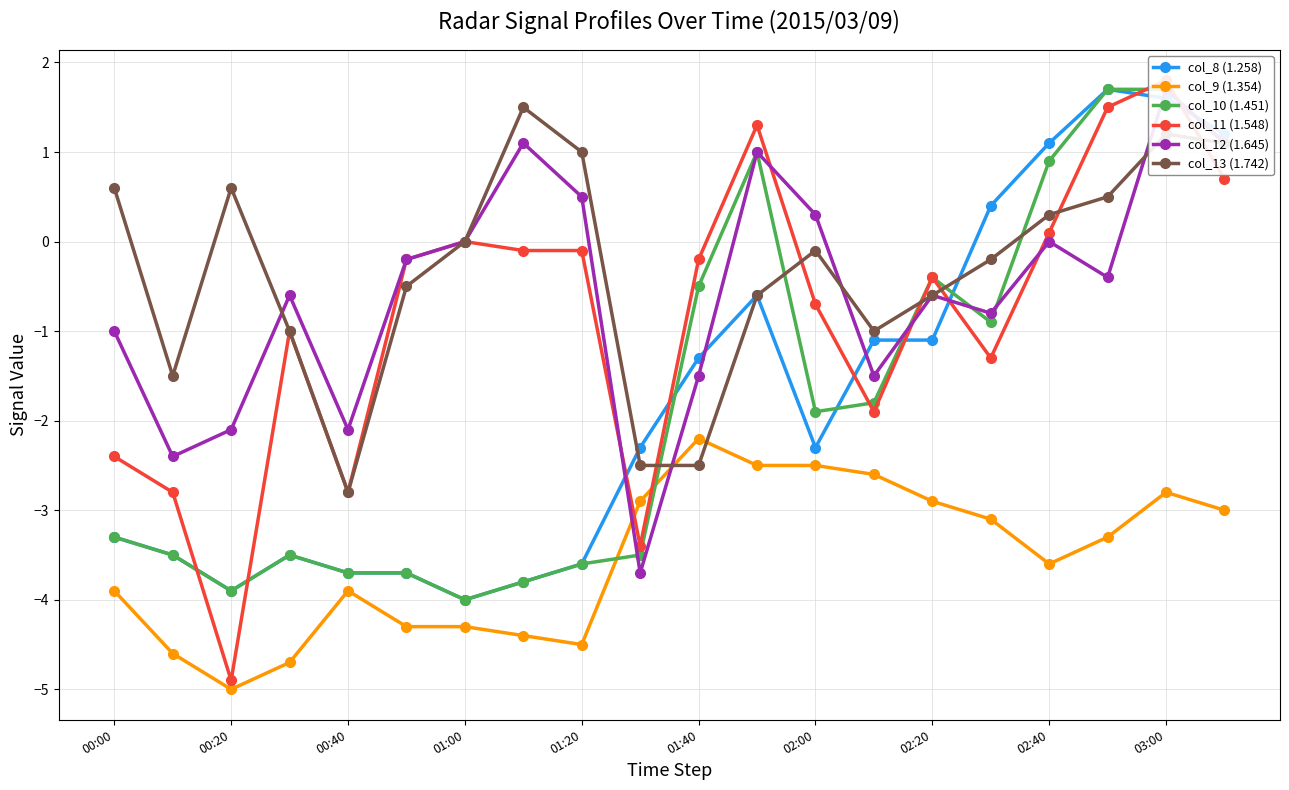

What is the difference between the second highest and second lowest values in the col_13 (1.742) series?

3.7